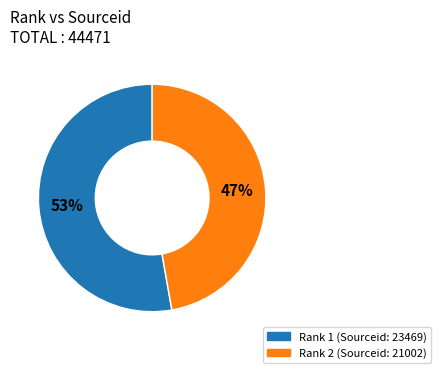

Is there a majority slice in this chart?

Yes